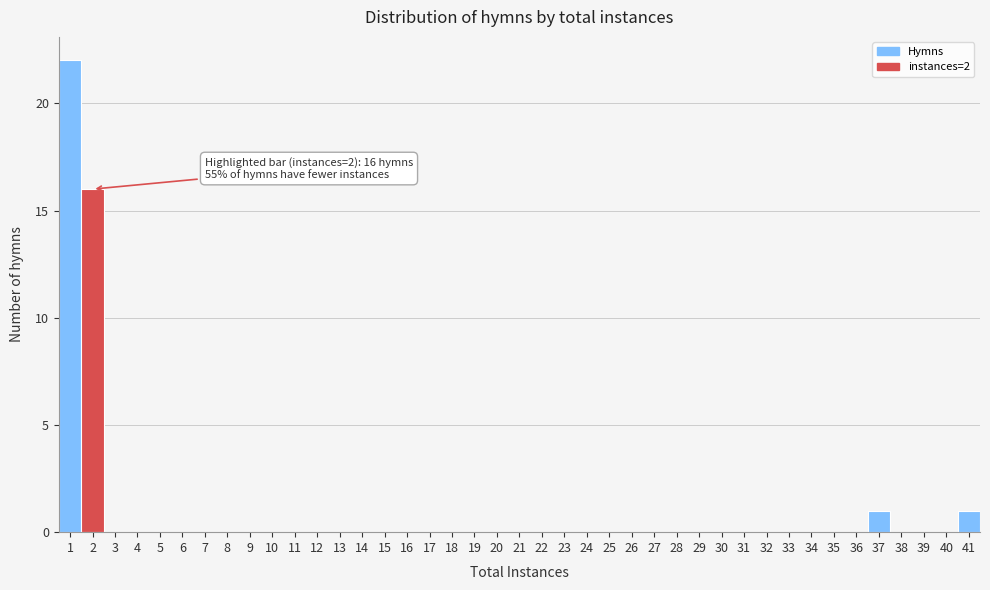

Which range on the x-axis has the tallest bar?

0.5 to 1.5